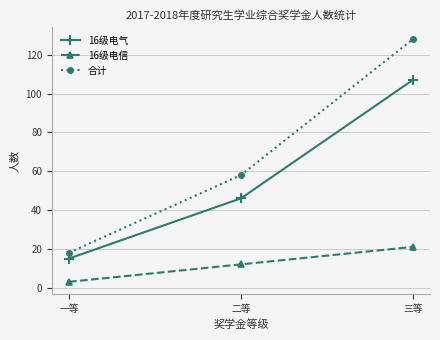

Which series changed the most between 一等 and 三等?

合计